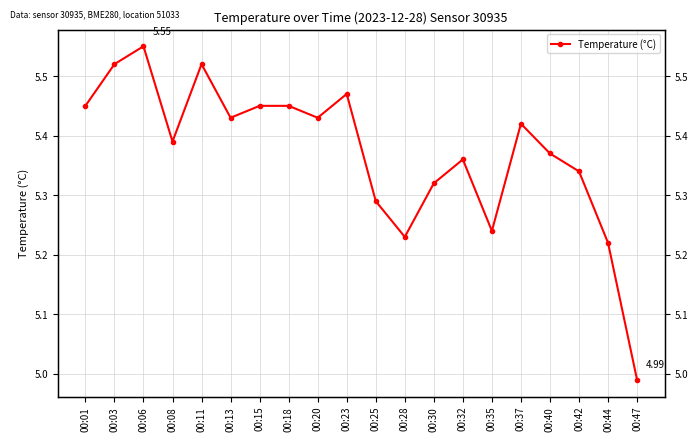

Which label corresponds to the largest value in the chart?

00:06